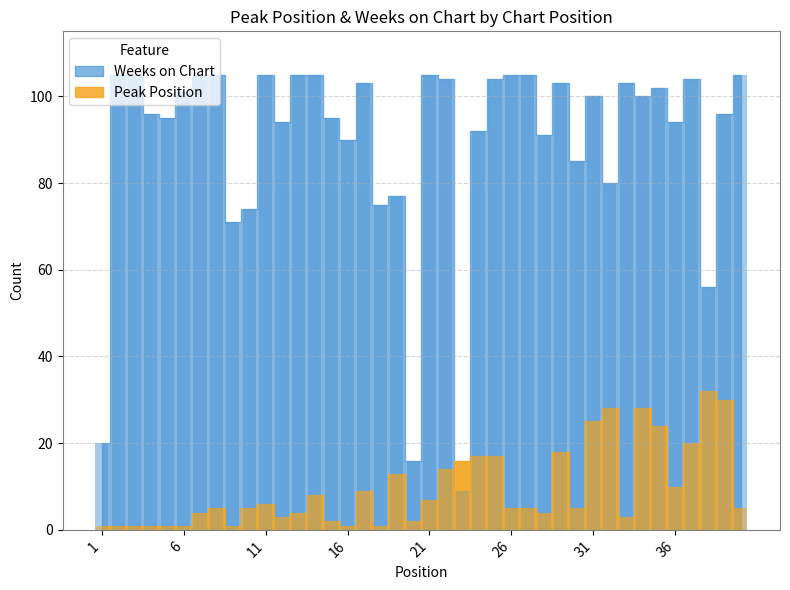

At which category is the sum across all series the highest?

34